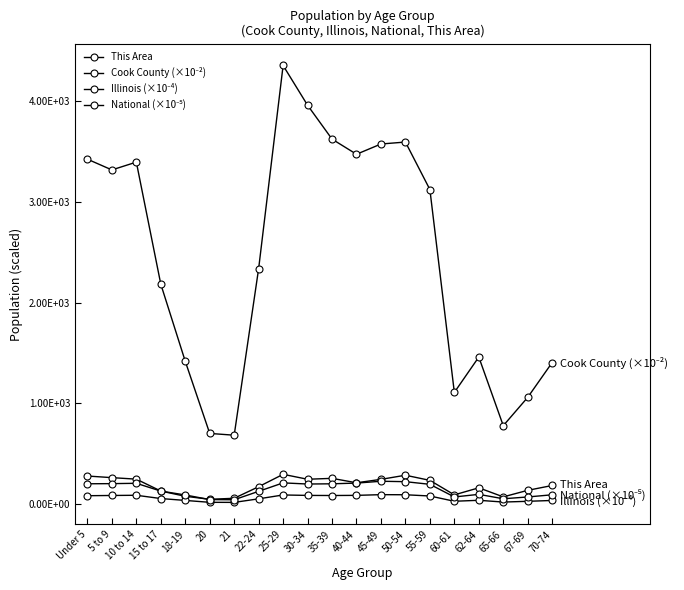

Where is National (×10⁻⁵) nearest to the value 135?

15 to 17